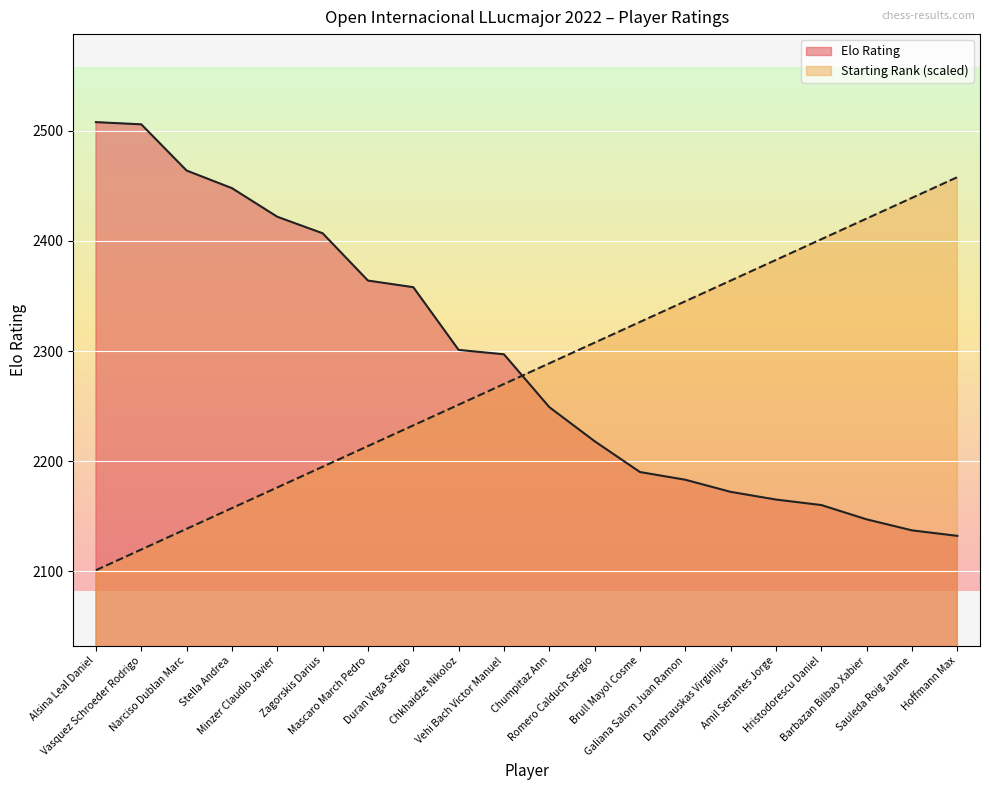

How many data points in Starting Rank are less than 2288?

10